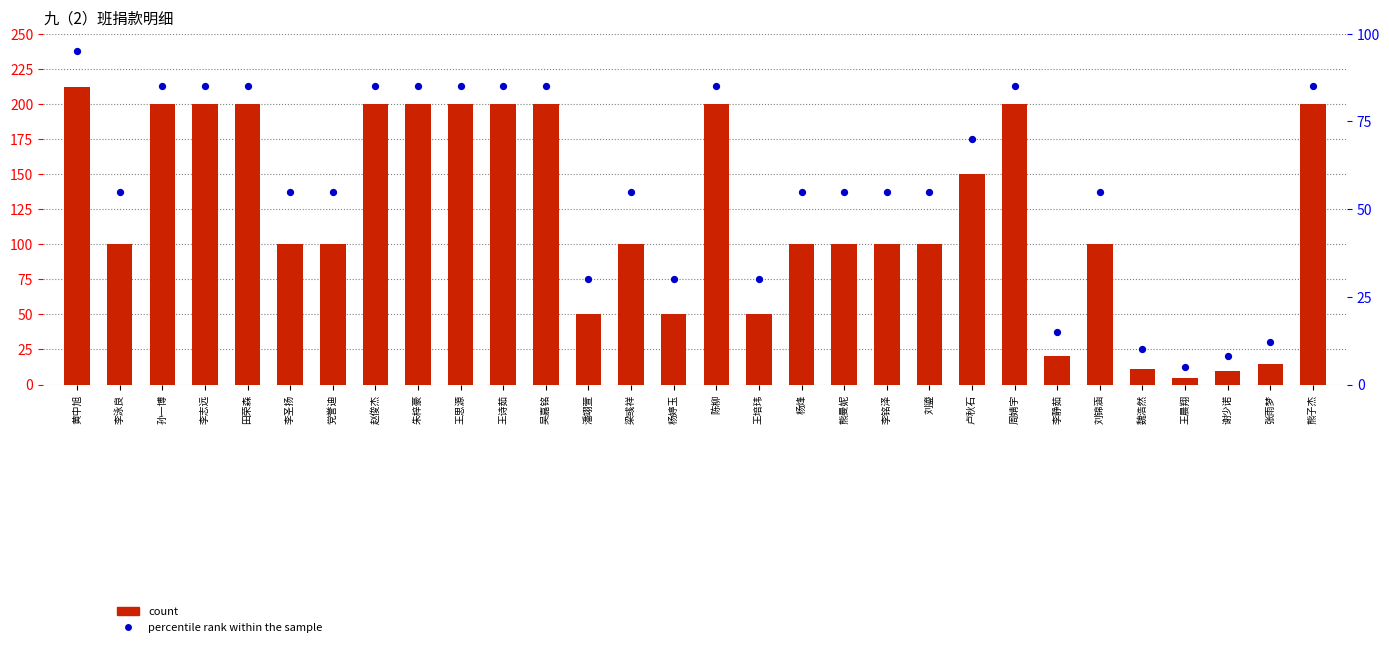

Which series reaches the maximum Y coordinate?

count